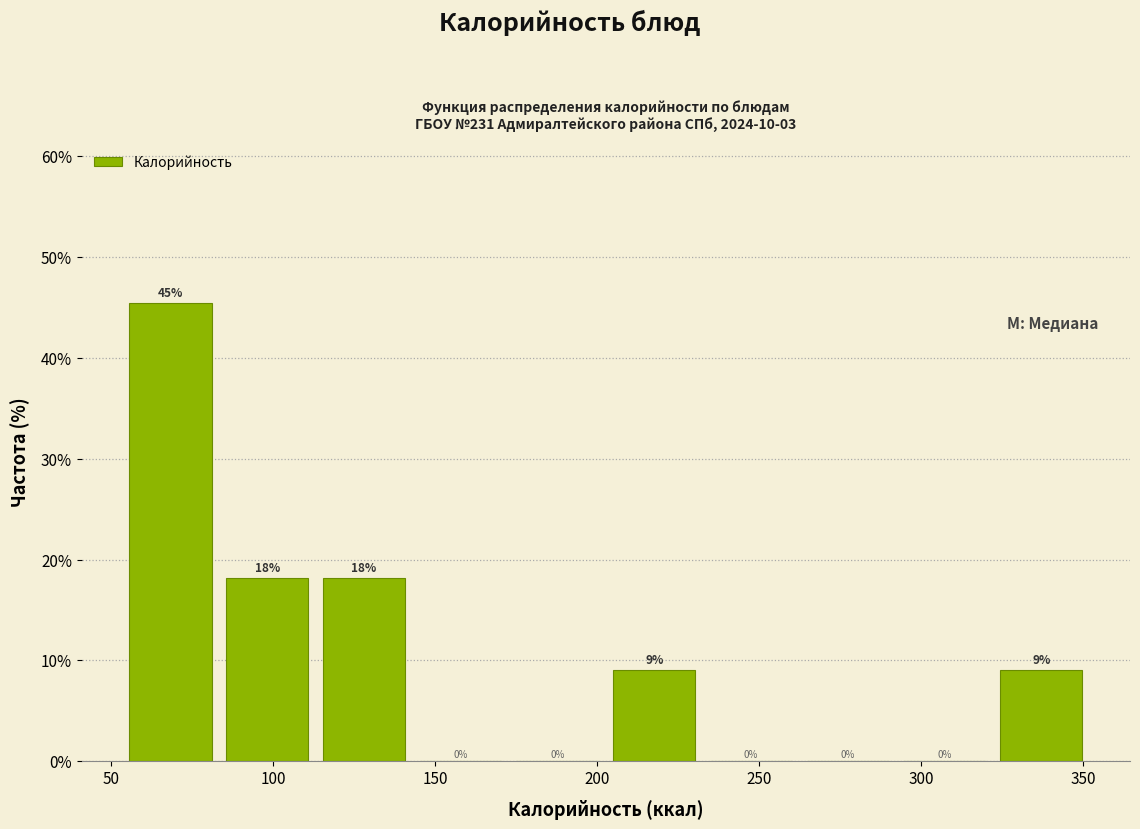

Over which range of the x-axis is the bar tallest?

55 to 85